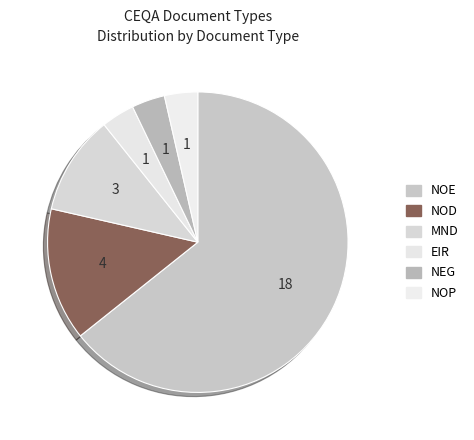

Does NOE represent more than half of the total?

Yes